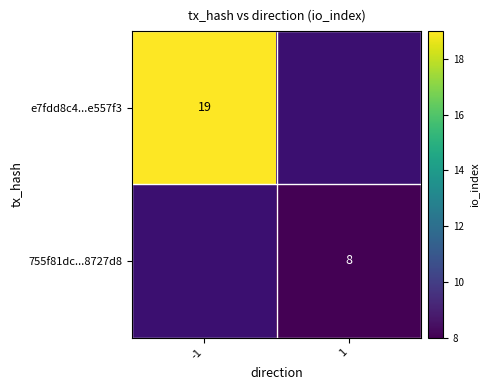

True or false: e7fdd8c4...e557f3 has a value of 9 at -1.

False